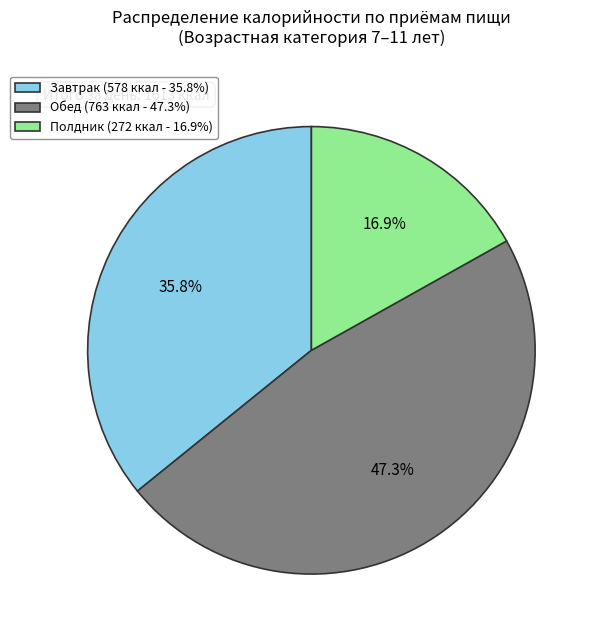

Rank the categories by value from lowest to highest.

Полдник, Завтрак, Обед